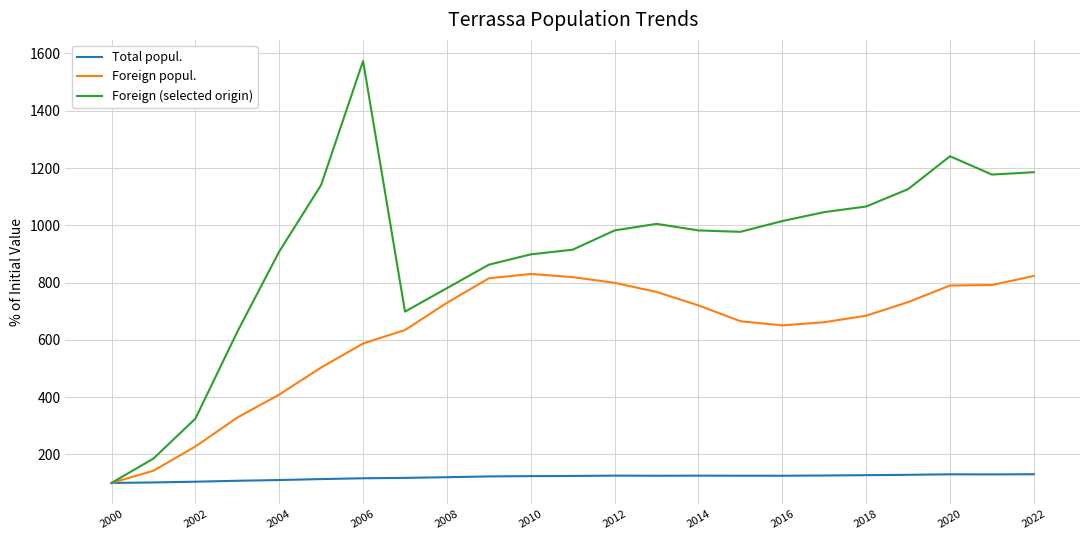

Which series has the largest total across all categories?

Foreign (selected origin)